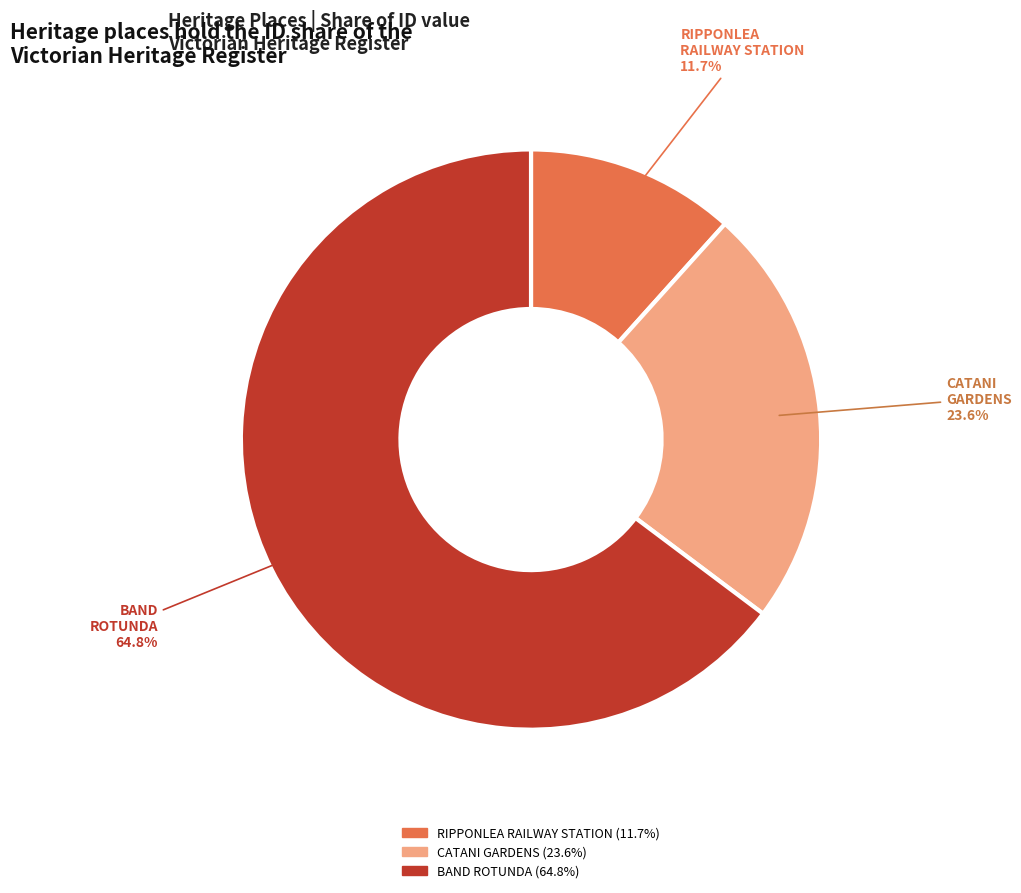

Is there any slice that represents more than half of the pie?

Yes